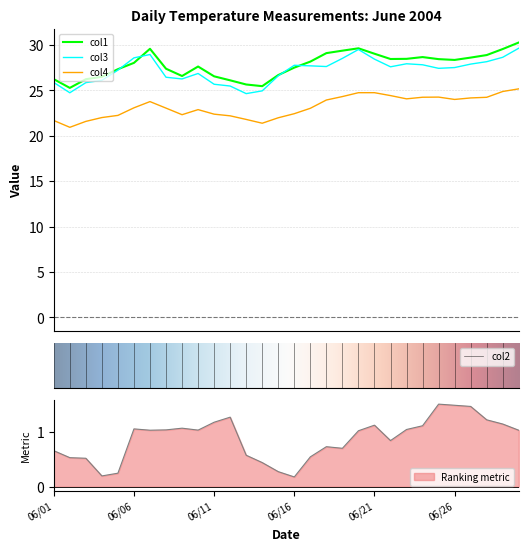

What is the value of the col2 point at the 23rd from the left?

1.0